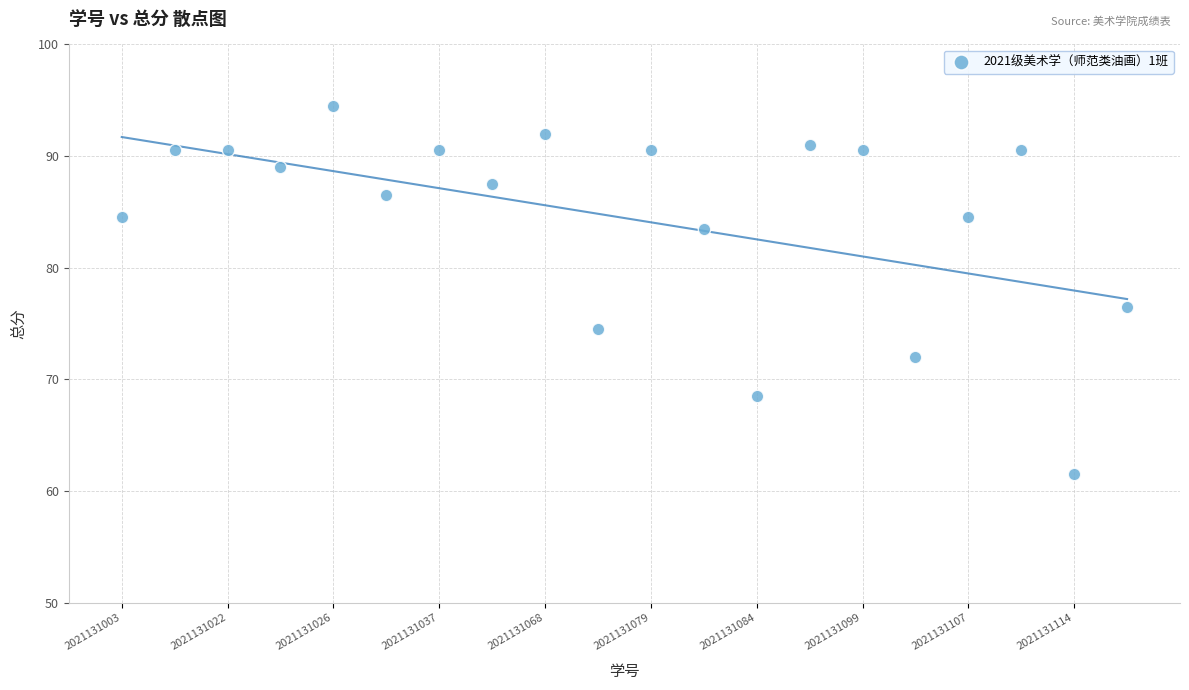

What Y value in the scatter plot is closest to 78?

76.5